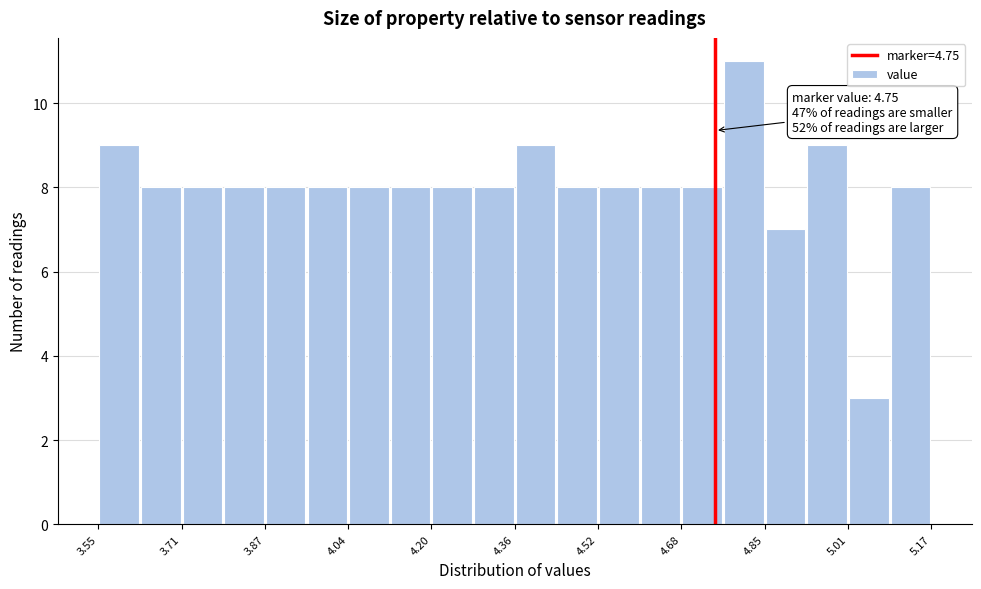

Which range on the x-axis has the tallest bar?

4.76 to 4.84